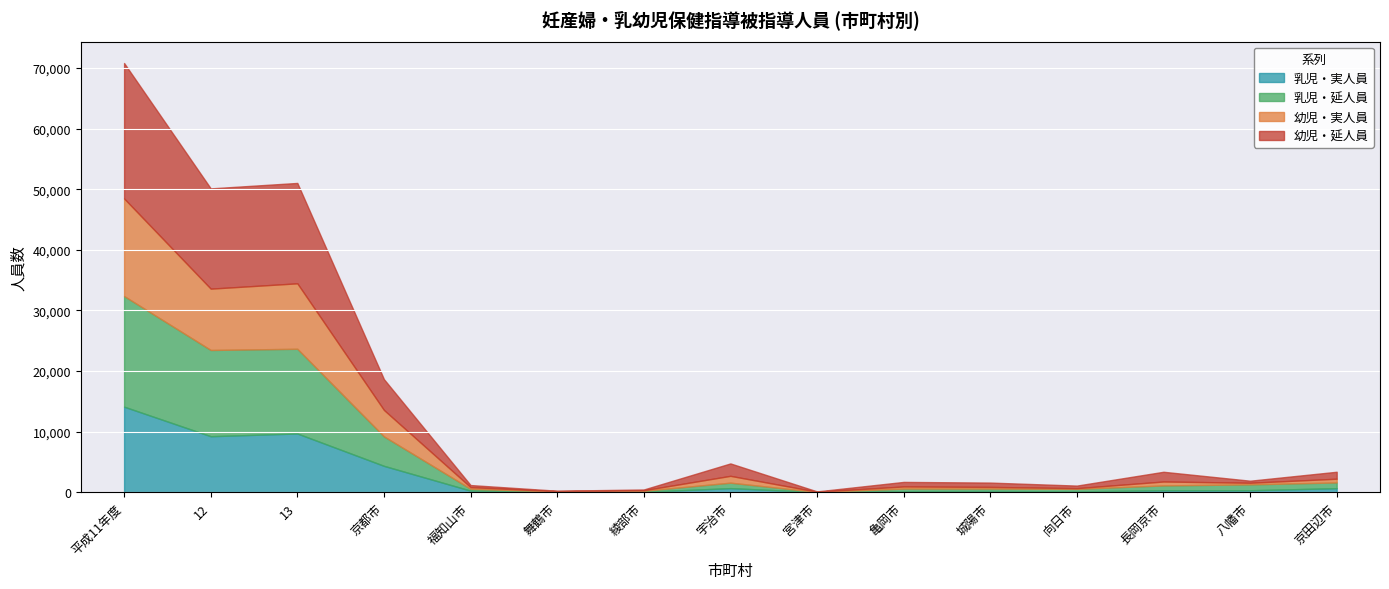

True or false: 幼児・延人員 and 乳児・実人員 cross at least once.

False